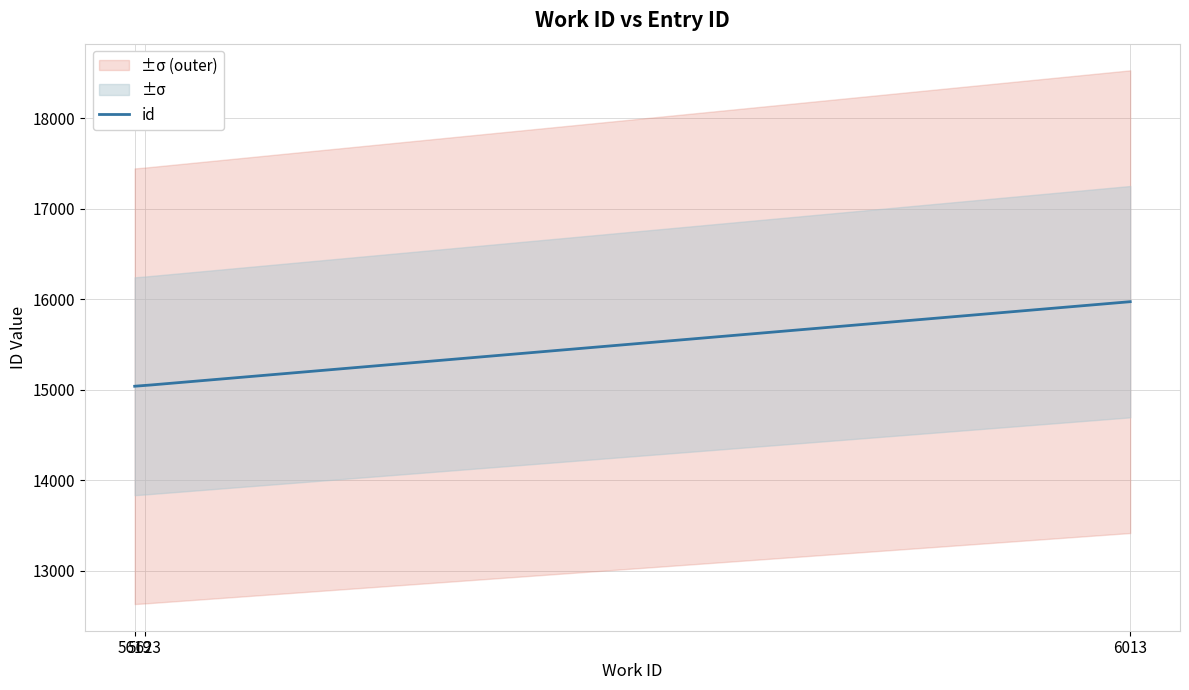

True or false: the data shows 22939 at 5623.

False